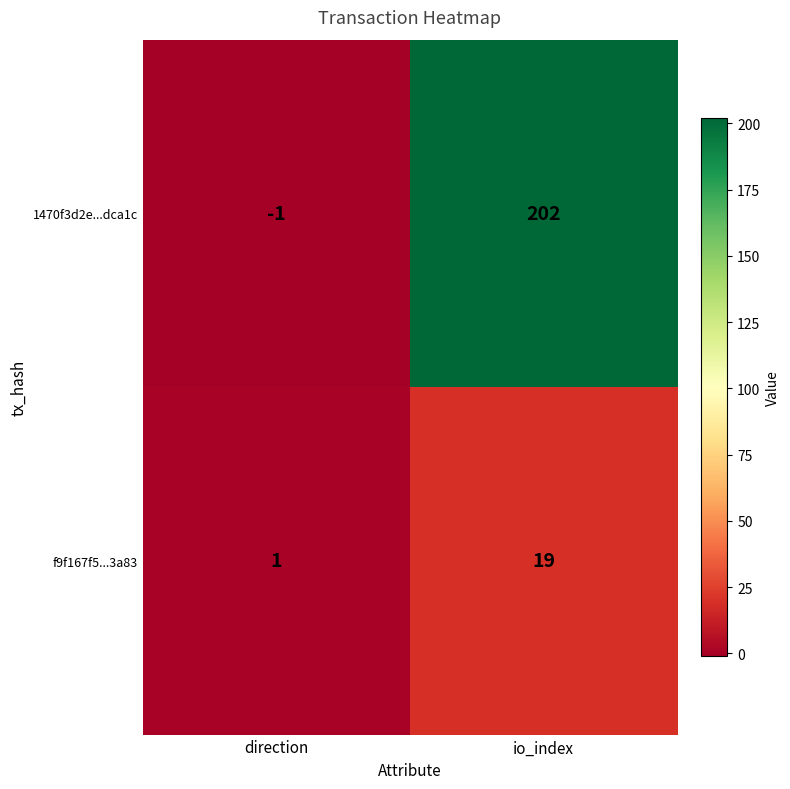

True or false: 1470f3d2e...dca1c has a value of 76 at io_index.

False